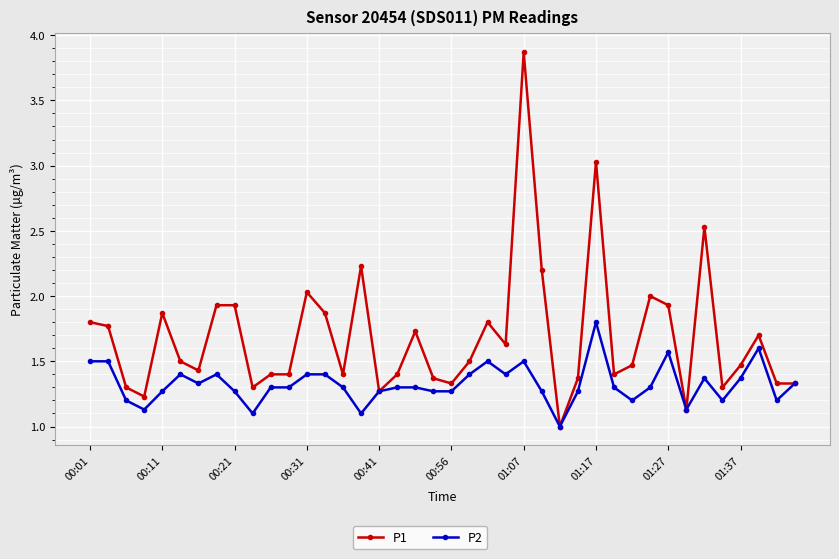

What is the value of the P1 point at the 37th from the left?

1.5